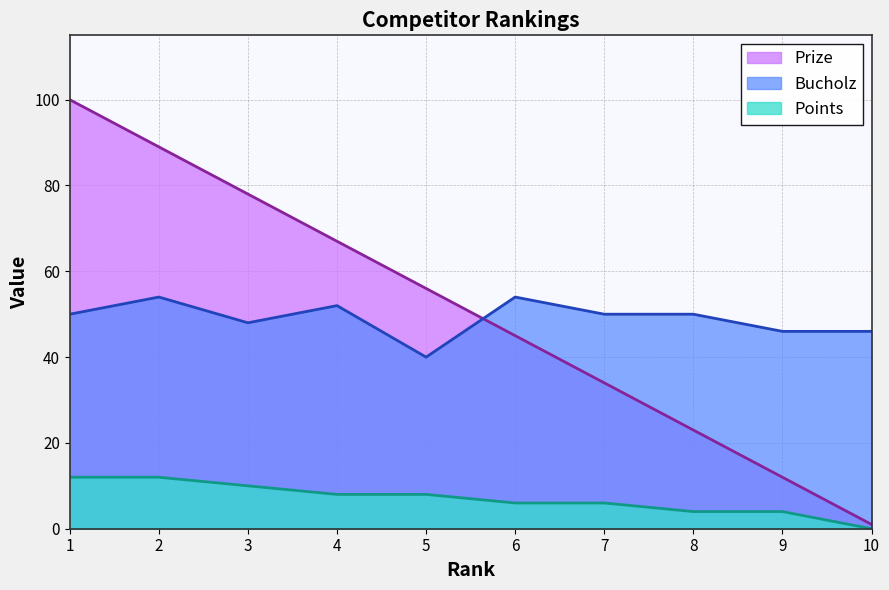

Is it true that Prize equals 12 at 9?

True